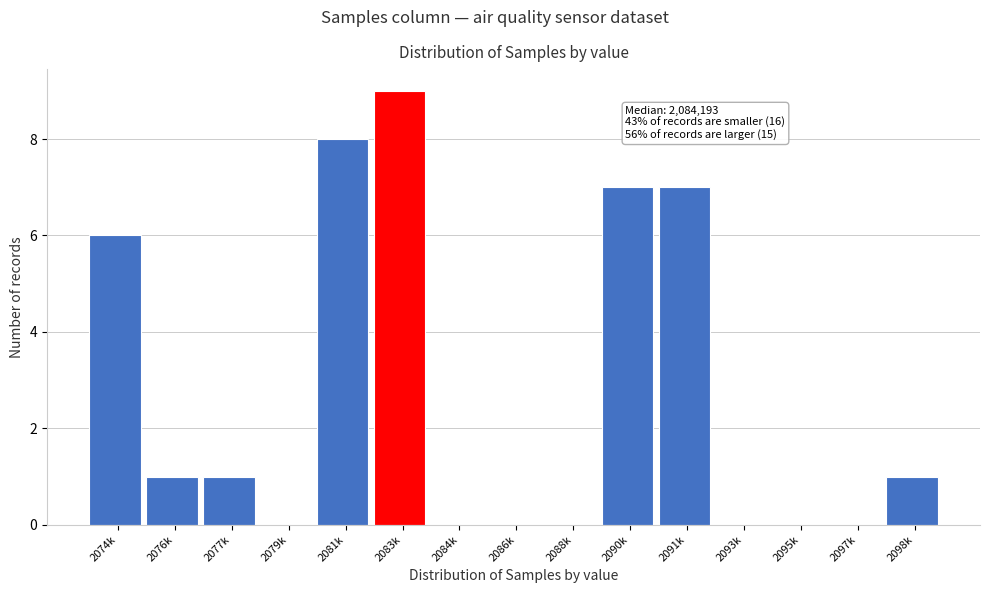

Reading left to right, transcribe all the data shown in this chart.

2074k=6	2076k=1	2077k=1	2079k=0	2081k=8	2083k=9	2084k=0	2086k=0	2088k=0	2090k=7	2091k=7	2093k=0	2095k=0	2097k=0	2098k=1